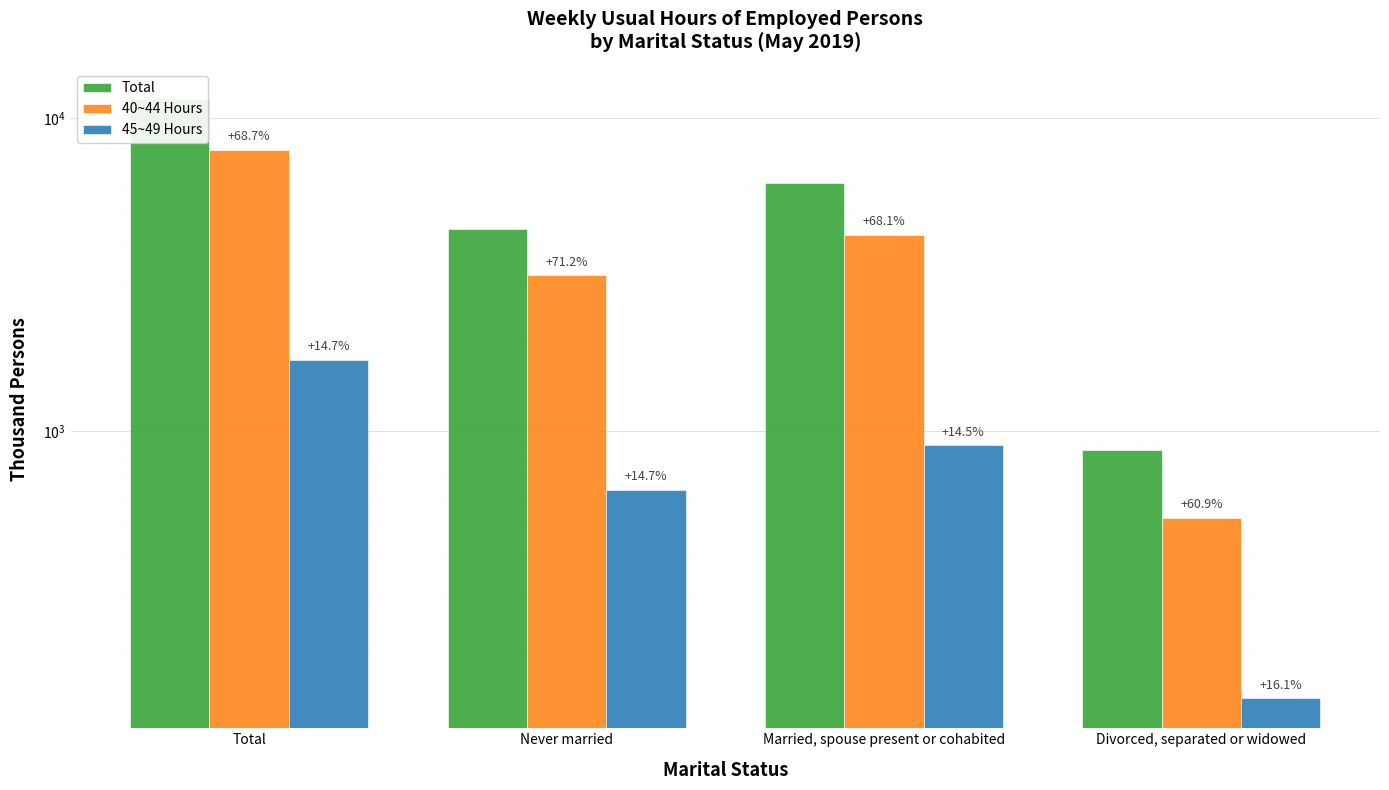

What position from the left is Divorced, separated or widowed?

4